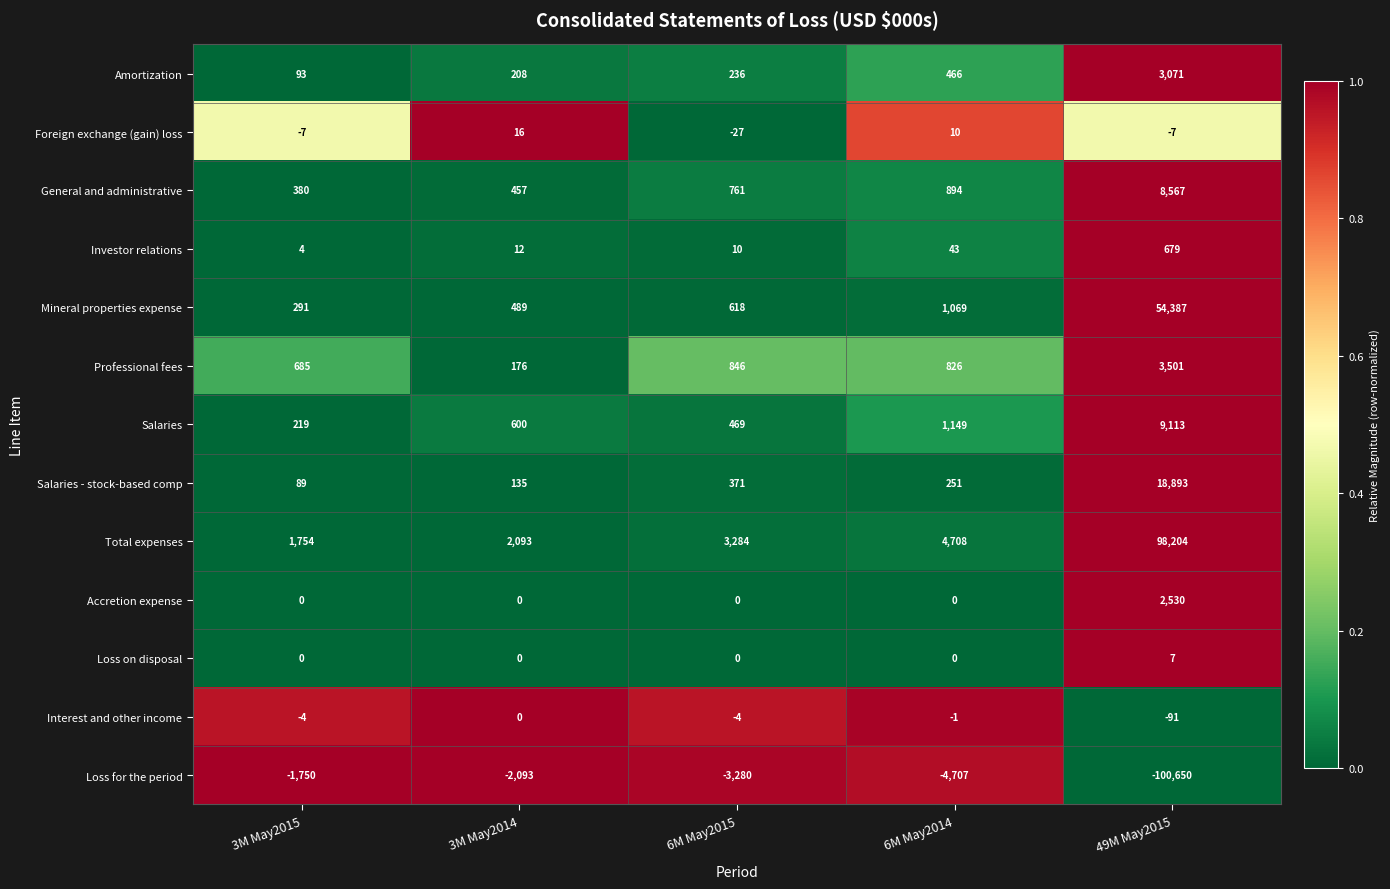

Which label corresponds to the largest value in the chart?

49M May2015